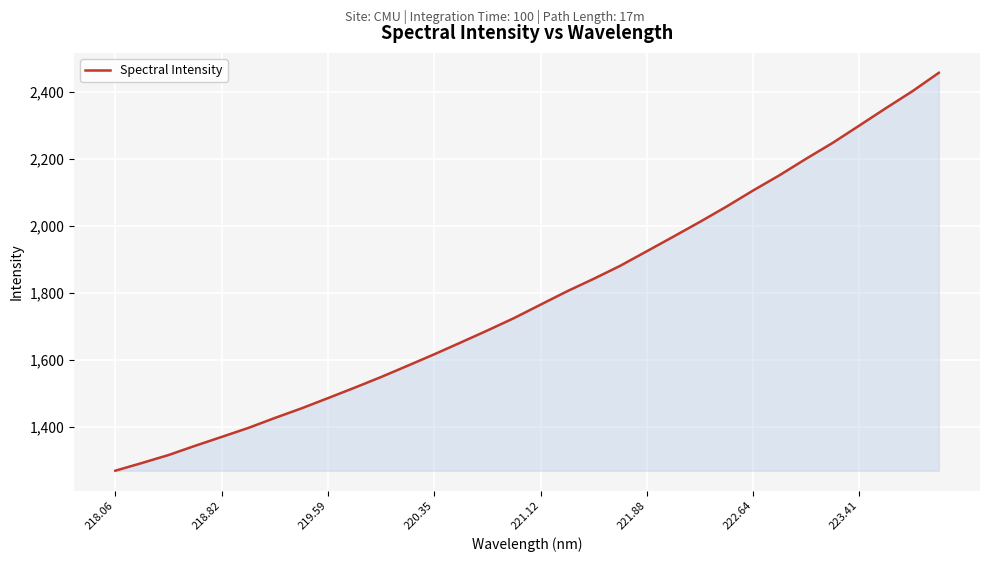

What is the difference between the maximum and minimum values?

1186.3